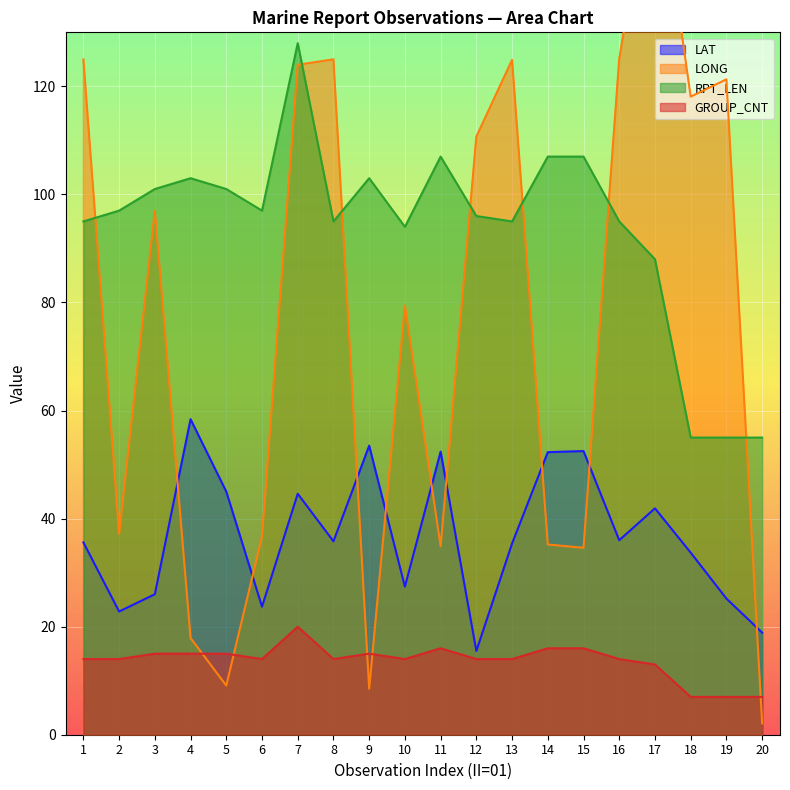

Reading left to right, what are all the values shown in this chart?

LAT: 35.6	22.8	26.0	58.4	45.0	23.7	44.6	35.8	53.5	27.4	52.4	15.5	35.4	52.3	52.5	36.0	41.9	33.7	25.2	18.9
LONG: 125.0	37.2	97.0	17.9	9.1	36.7	124.0	125.0	8.5	79.4	34.9	110.7	124.9	35.2	34.6	125.1	164.9	118.1	121.3	2.1
RPT_LEN: 95.0	97.0	101.0	103.0	101.0	97.0	128.0	95.0	103.0	94.0	107.0	96.0	95.0	107.0	107.0	95.0	88.0	55.0	55.0	55.0
GROUP_CNT: 14.0	14.0	15.0	15.0	15.0	14.0	20.0	14.0	15.0	14.0	16.0	14.0	14.0	16.0	16.0	14.0	13.0	7.0	7.0	7.0